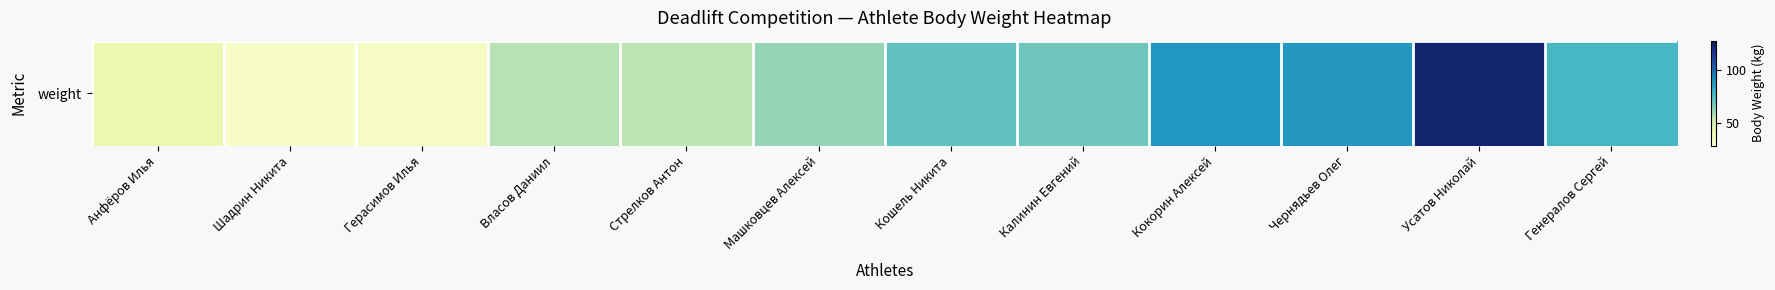

What value does the data have at Власов Даниил?

56.0